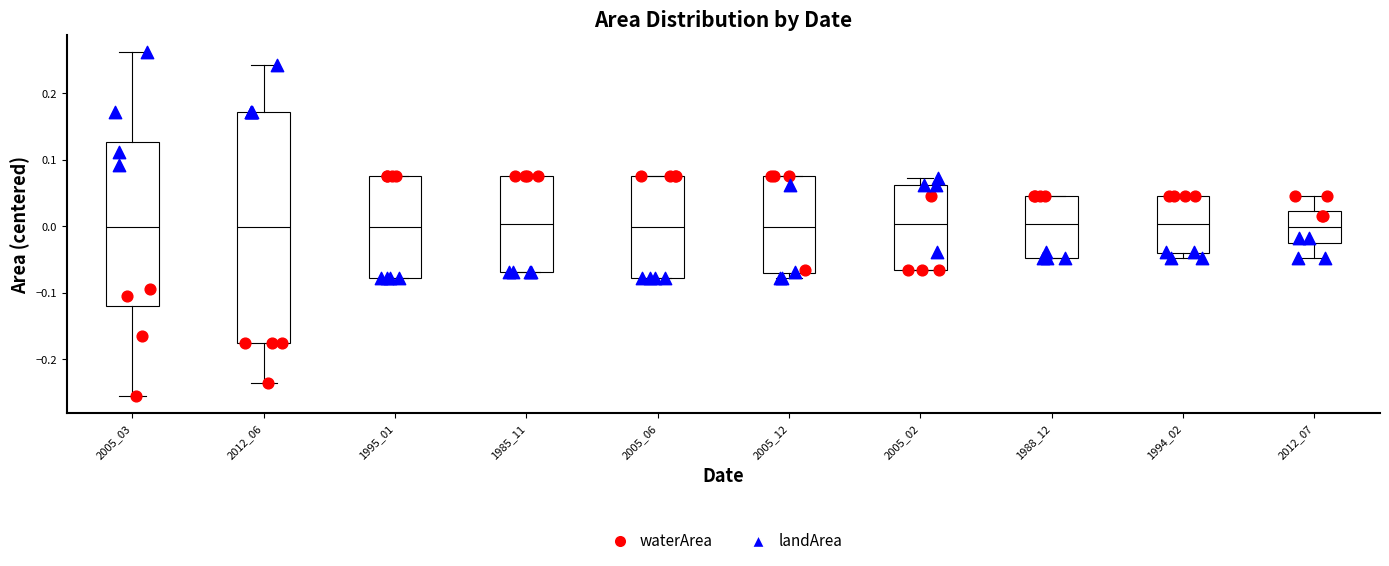

Where is the upper edge of the box at x = 1988_12 on the y-axis? The values are not printed on the chart, so give them approximately, as read against the axis.

0.04